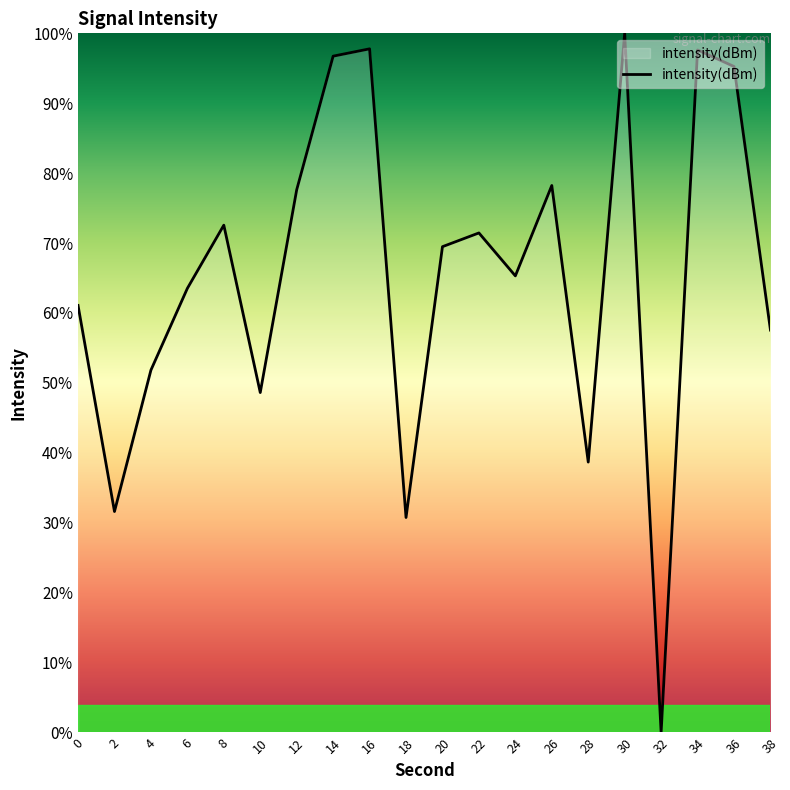

Which has a higher value, 30 or 14?

30